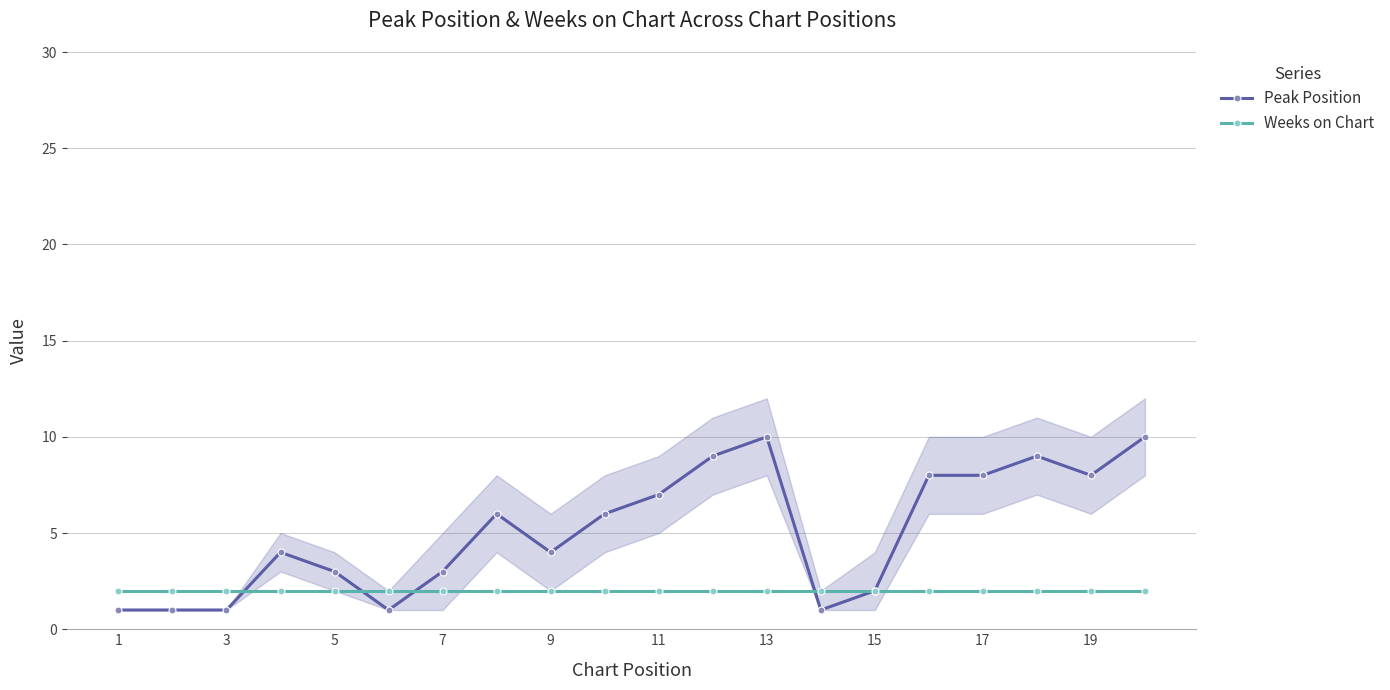

True or false: Weeks on Chart has a value of 1 at 17.

False